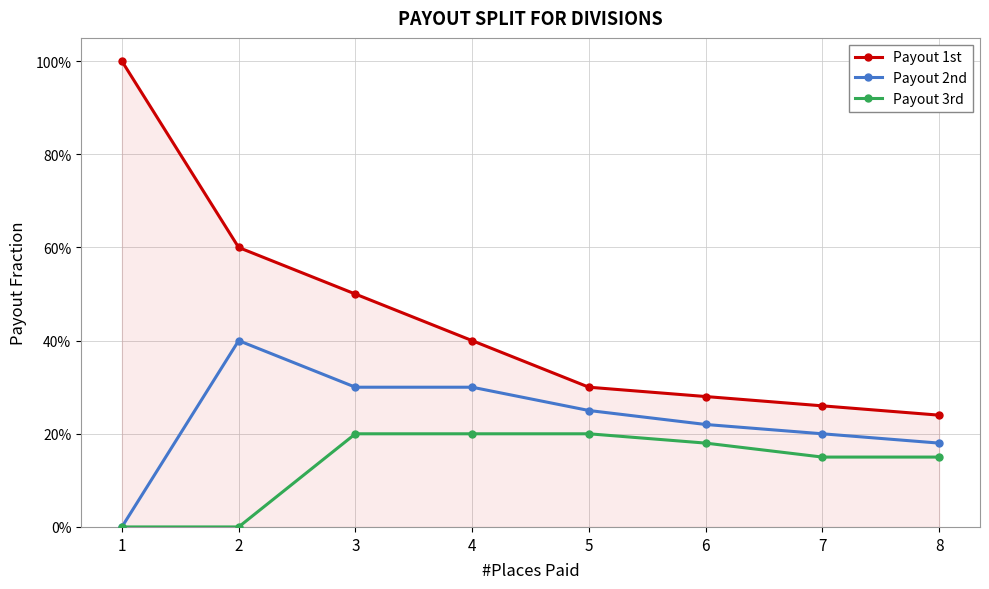

What is the maximum value shown in the chart?

1.0